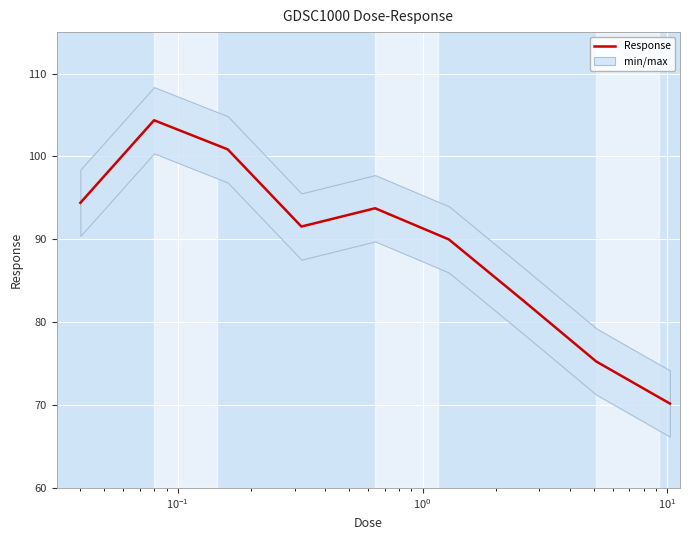

What is the lowest value of the Response series?

70.2